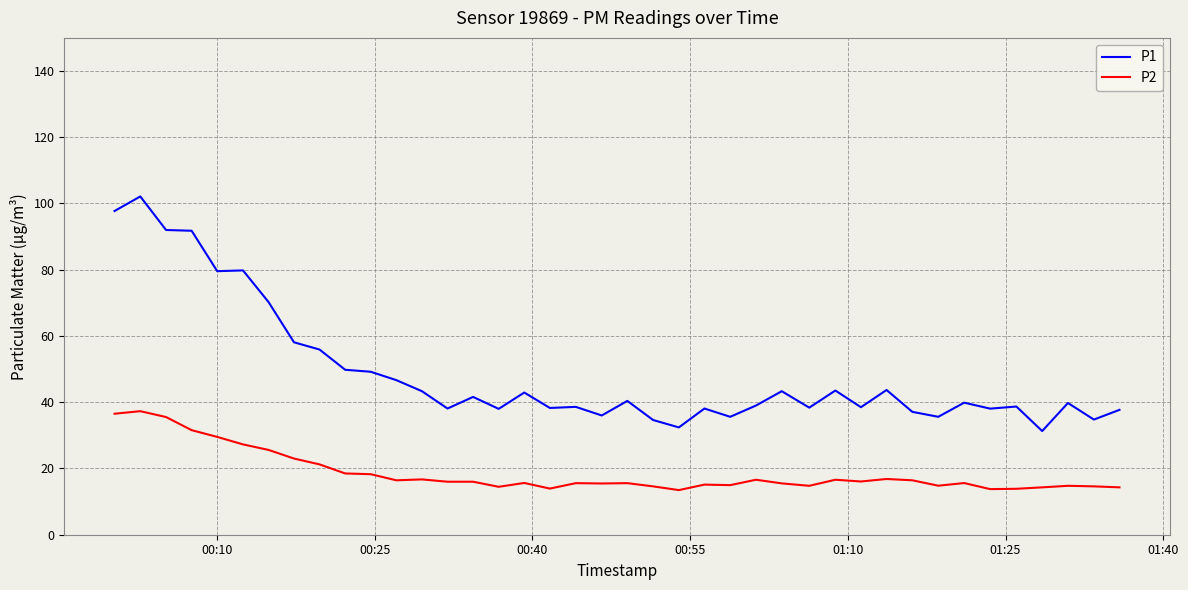

Which series has the widest spread of values?

P1